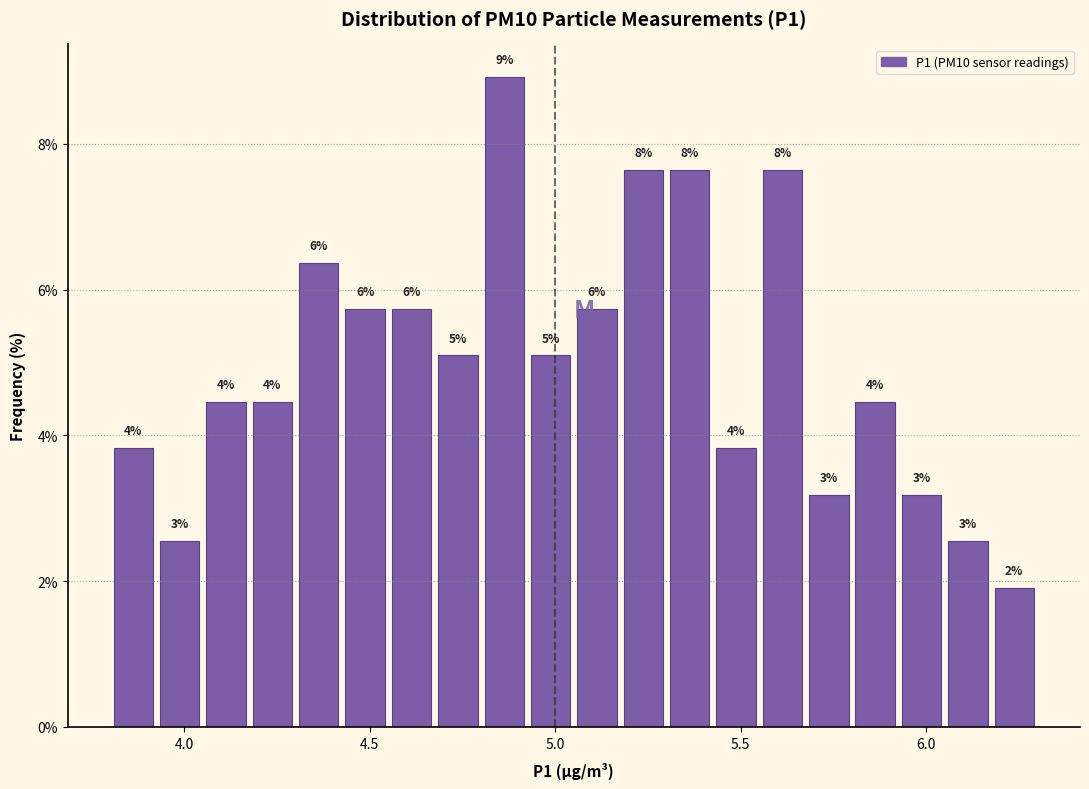

Read against the x-axis, roughly where is the centre of the tallest bar?

4.85